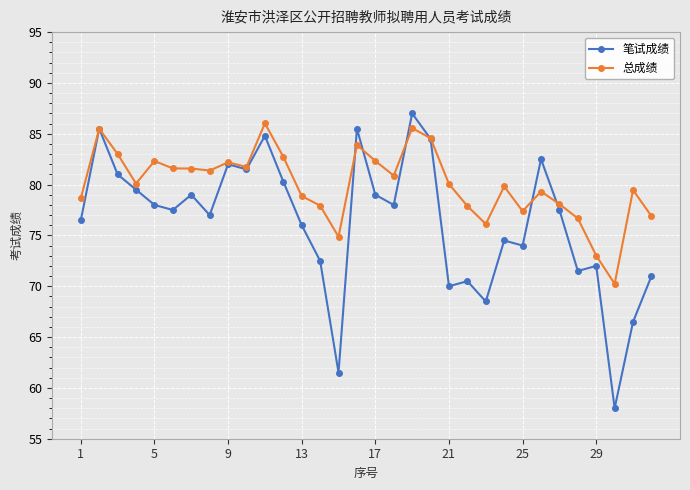

Rank the series by their average value, from lowest to highest.

笔试成绩, 总成绩